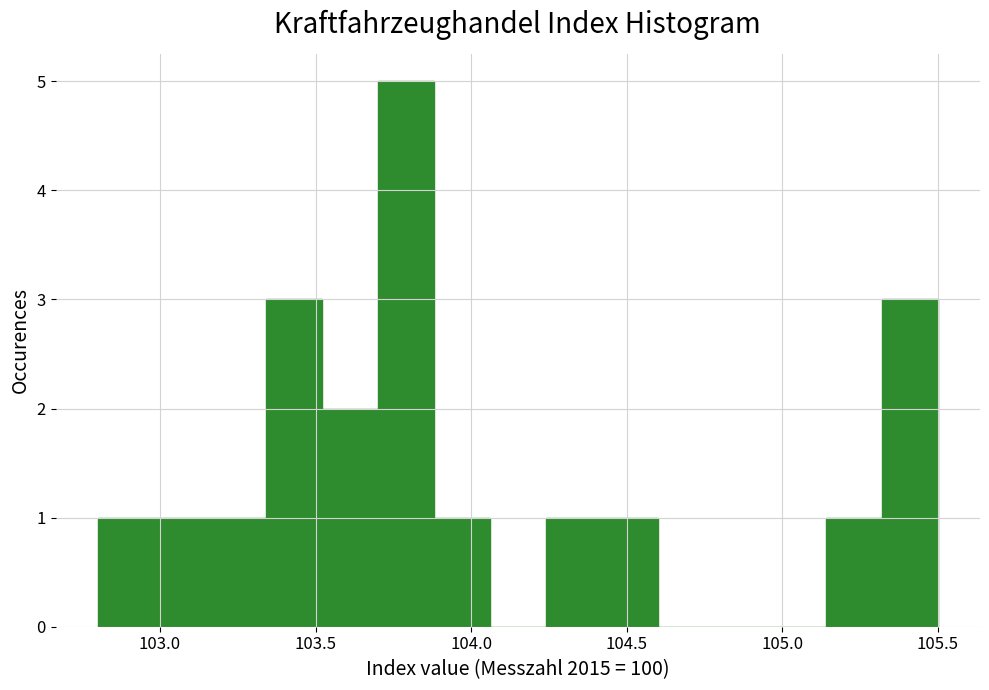

Around what value on the x-axis is the tallest bar? Give the approximate position of its centre, as read against the axis.

103.80